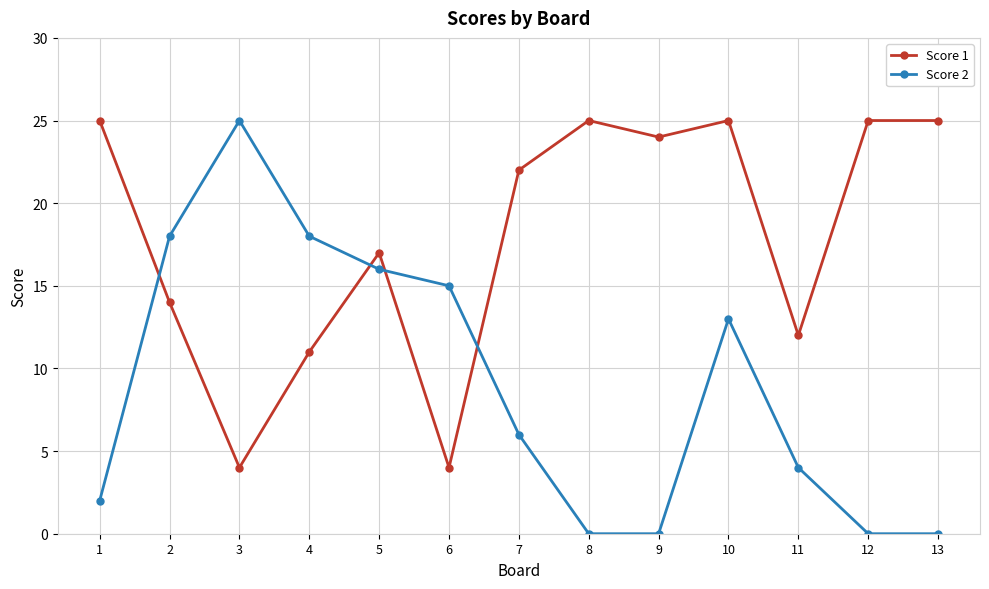

Is it true that Score 2 equals 0 at 12?

True